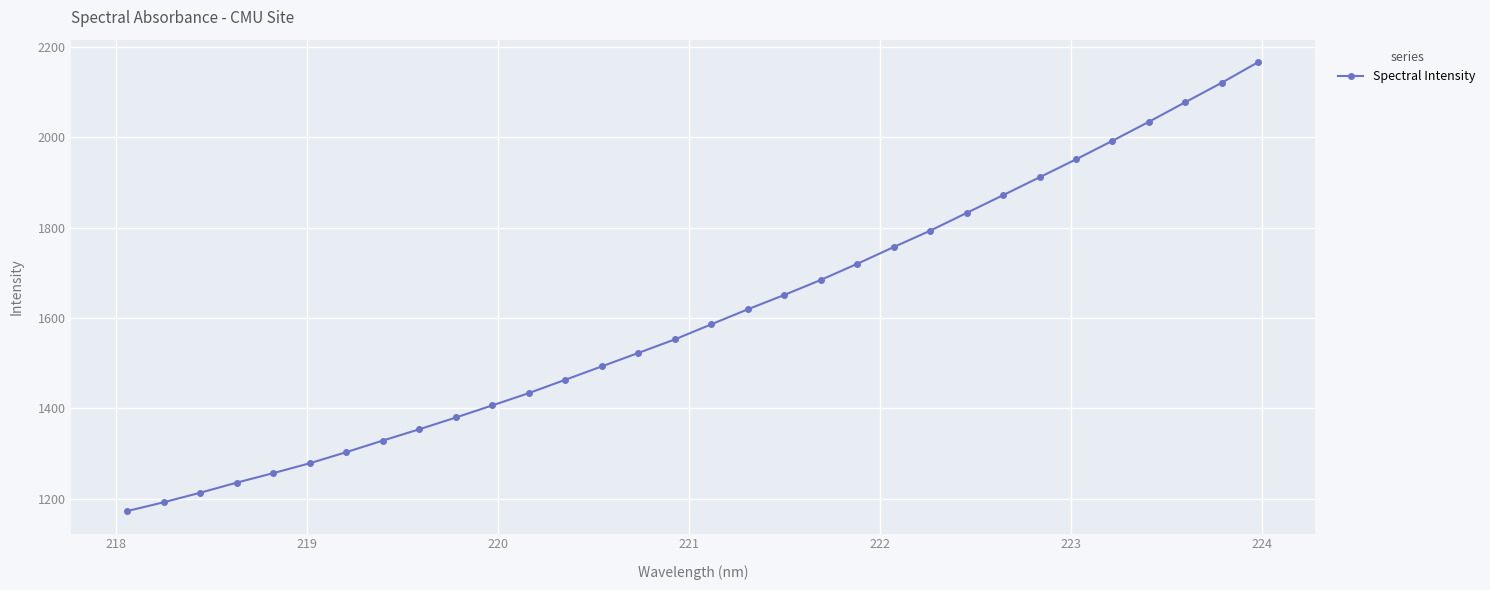

Reading left to right, list all the values displayed in this chart.

1172.5	1192.0	1213.1	1235.5	1256.5	1278.4	1302.9	1328.6	1353.5	1379.6	1406.4	1433.6	1463.1	1492.8	1522.5	1552.5	1585.9	1619.1	1650.9	1684.0	1719.8	1756.8	1793.1	1832.4	1871.7	1911.3	1951.0	1992.1	2034.2	2077.6	2120.6	2166.3